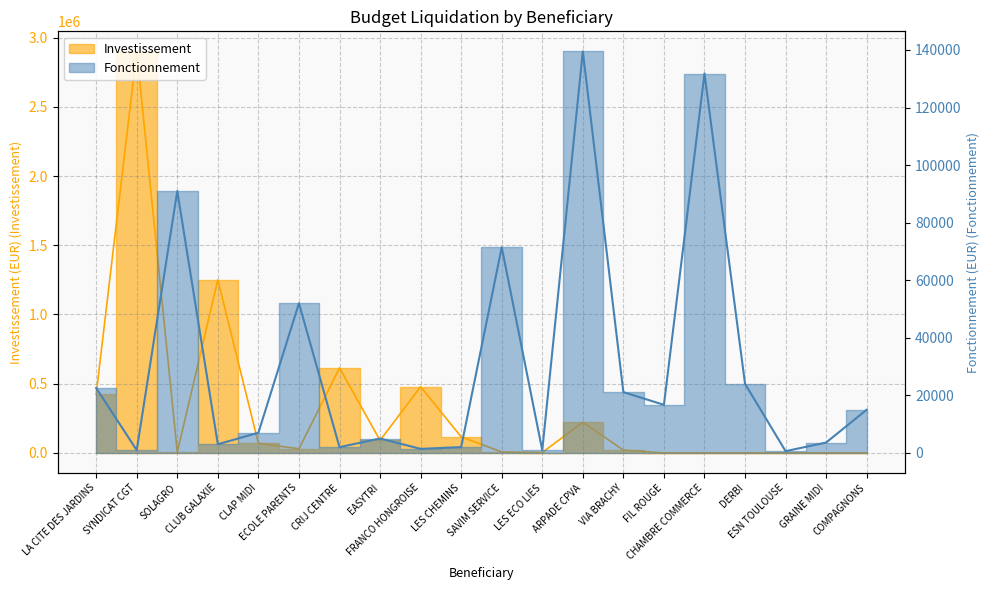

In Fonctionnement, how many points are lower than both neighbors (excluding endpoints)?

7